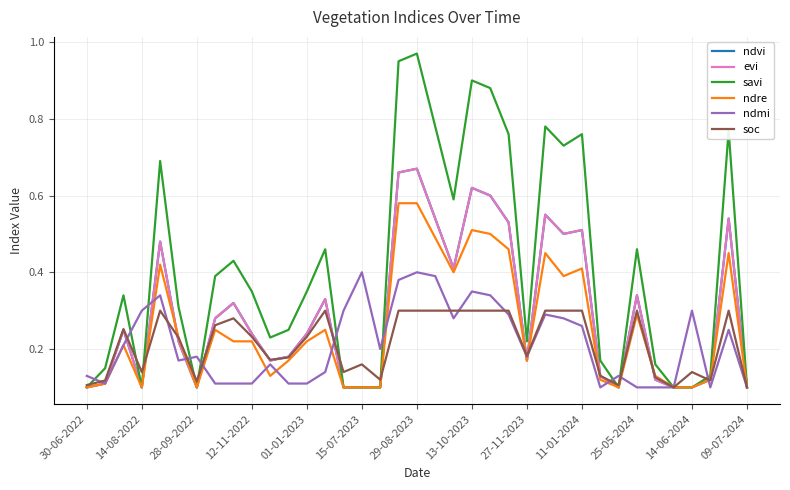

How many intersections are there between soc and savi?

10